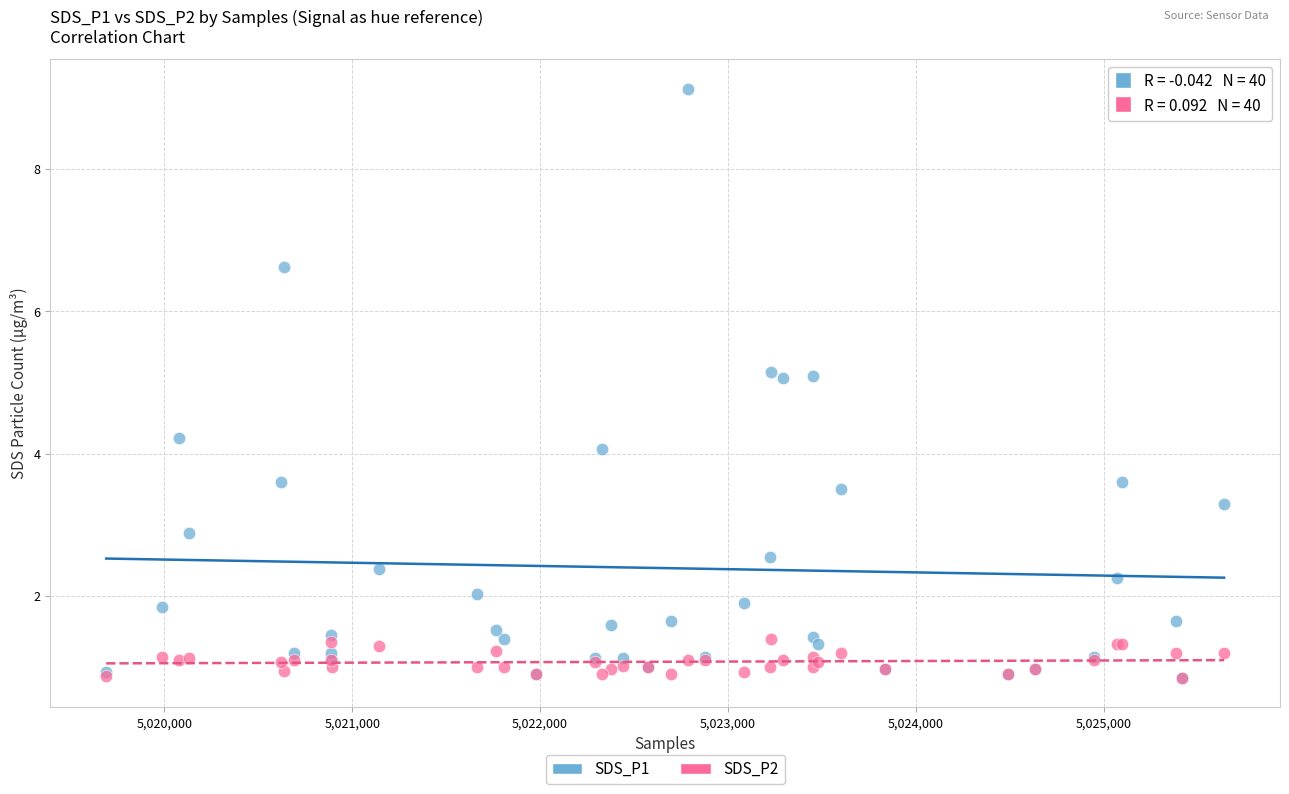

What are all the series names shown in the legend?

SDS_P1, SDS_P2